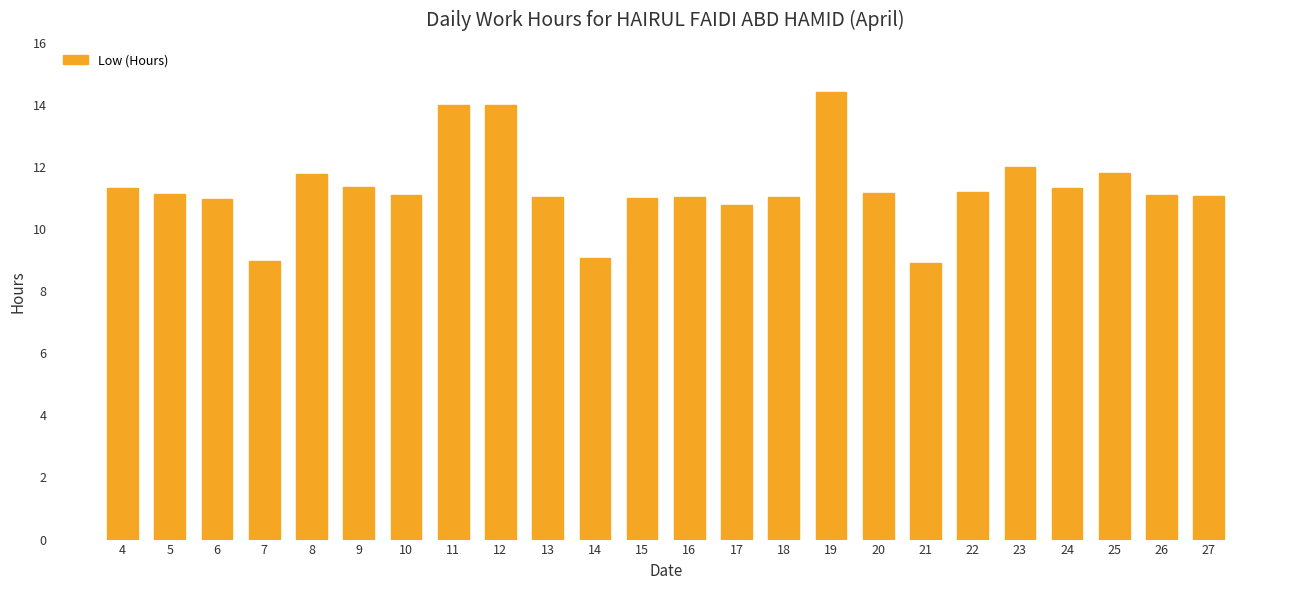

How many bars are there in total?

24